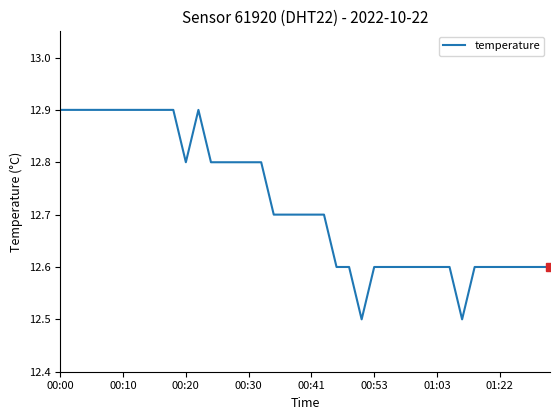

What is the greatest value displayed?

12.9